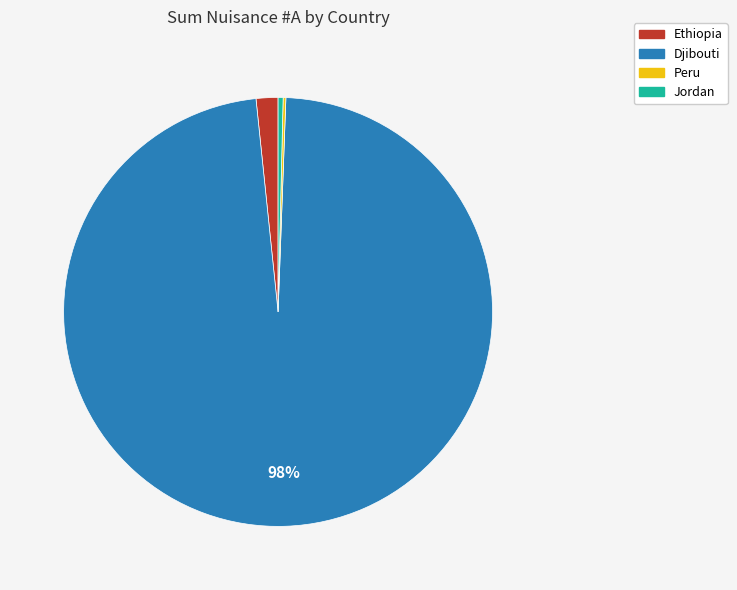

To the nearest percent, what is the average slice percentage?

25%